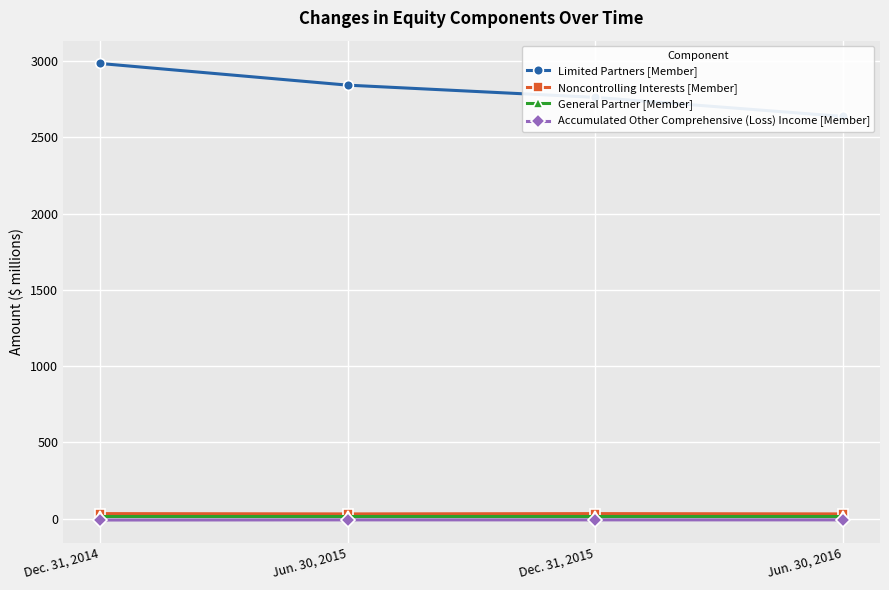

What position from the left is Dec. 31, 2015?

3